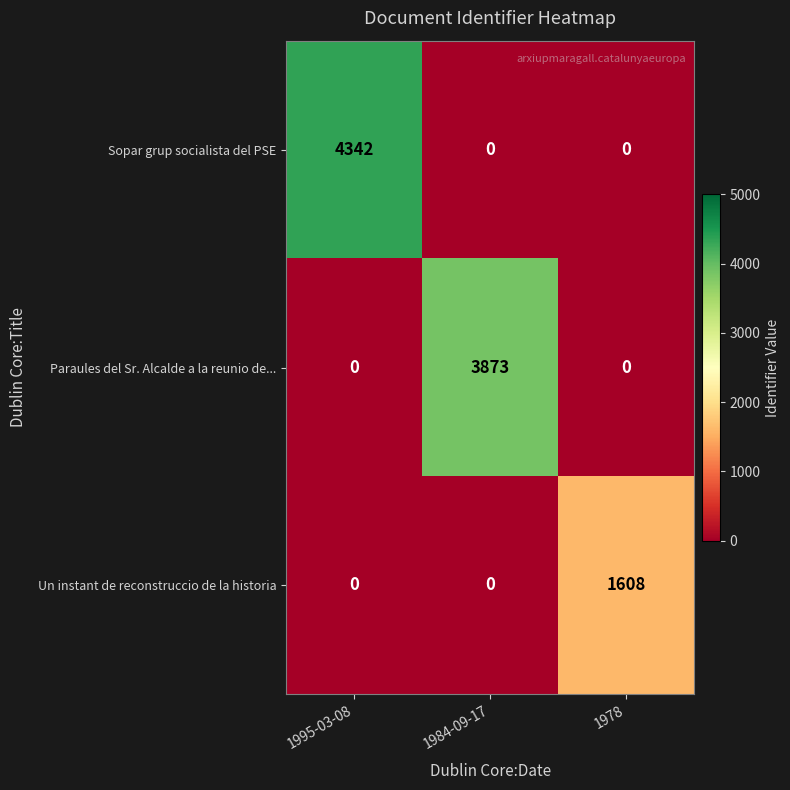

Which series has the largest range (max minus min)?

Sopar grup socialista del PSE